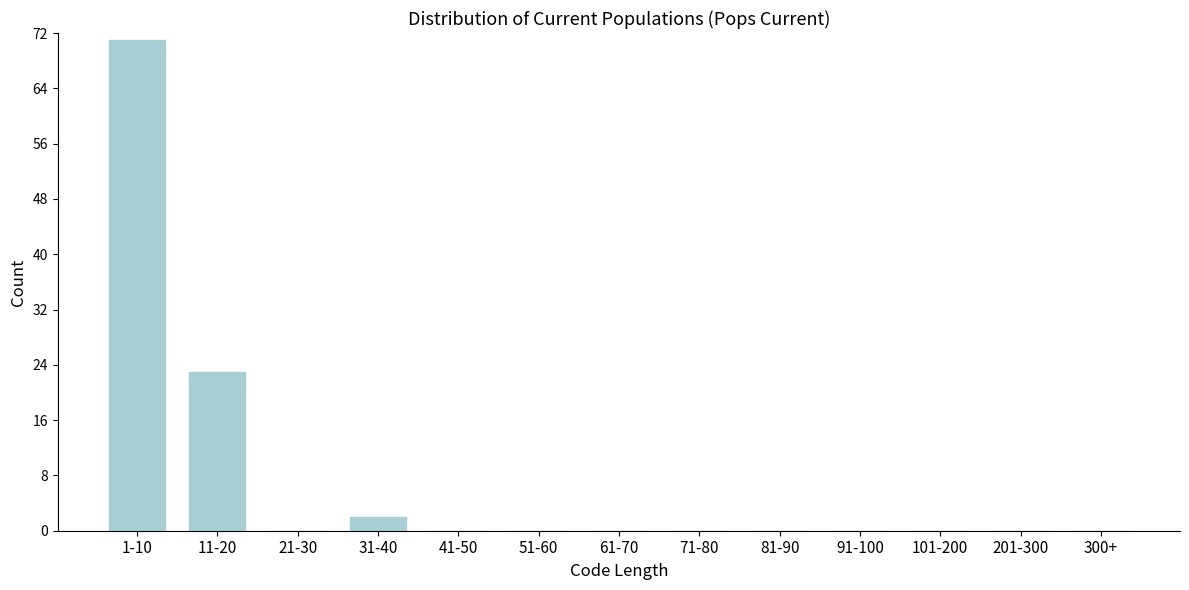

Reading left to right, list all the values displayed in this chart.

1-10=71	11-20=23	21-30=0	31-40=2	41-50=0	51-60=0	61-70=0	71-80=0	81-90=0	91-100=0	101-200=0	201-300=0	300+=0